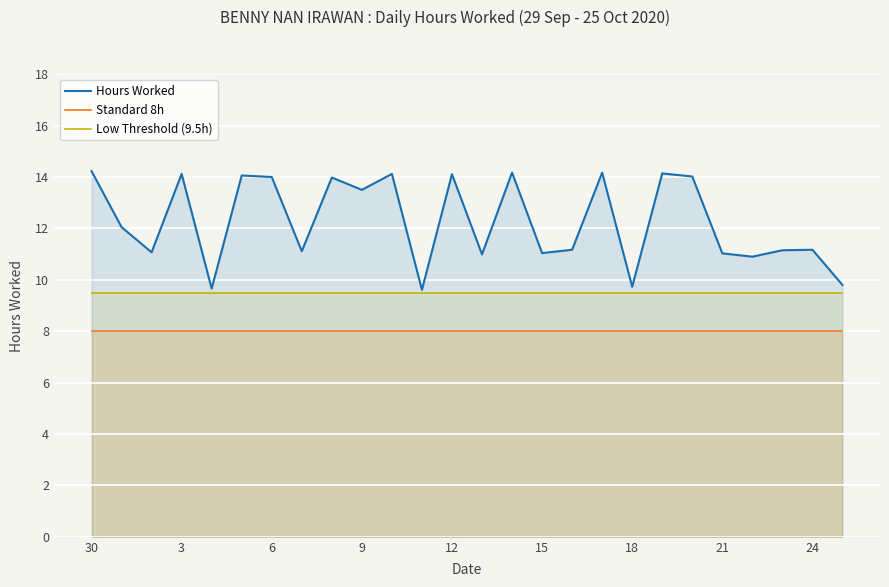

Which series has the largest range (max minus min)?

Hours Worked